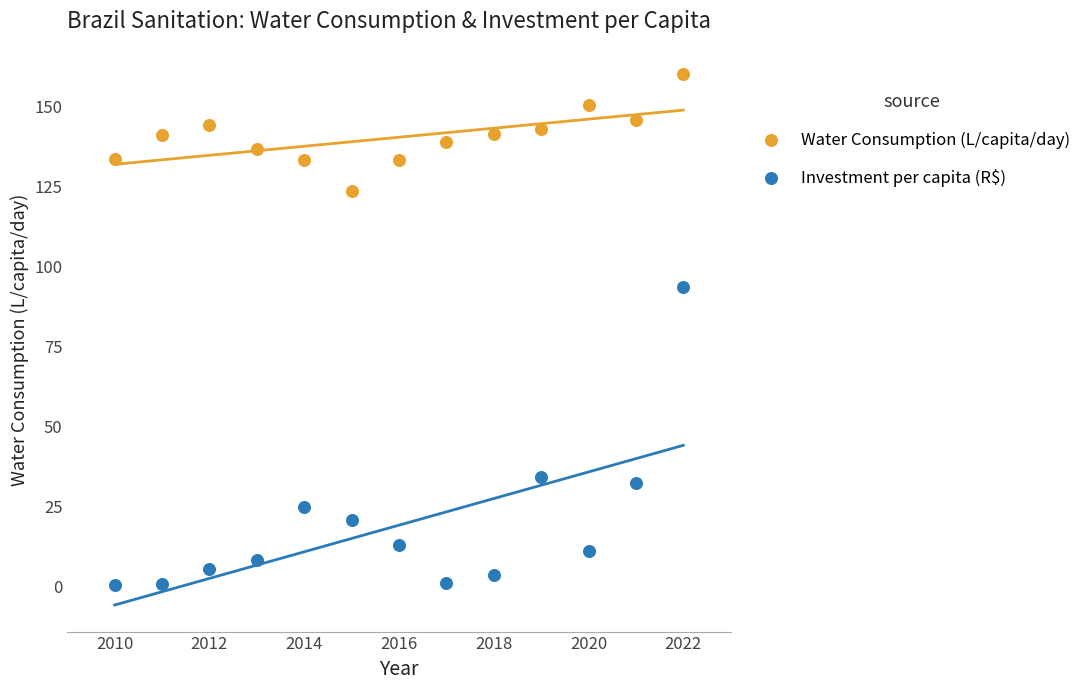

Which series reaches the maximum Y coordinate?

Water Consumption (L/capita/day)